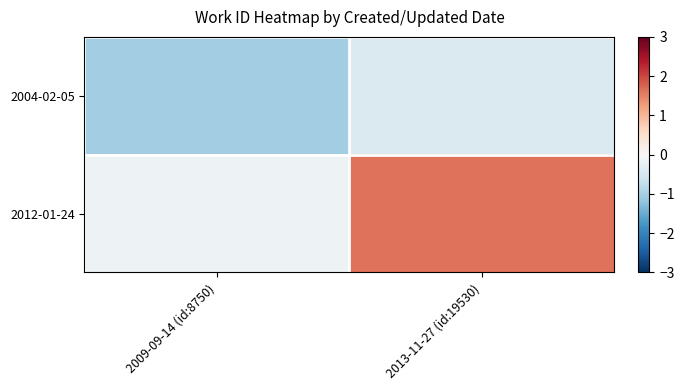

Which series has the largest total across all categories?

2012-01-24